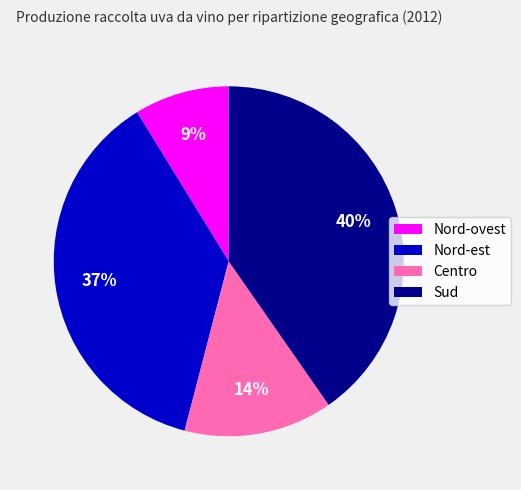

How many slices are in this pie chart?

4